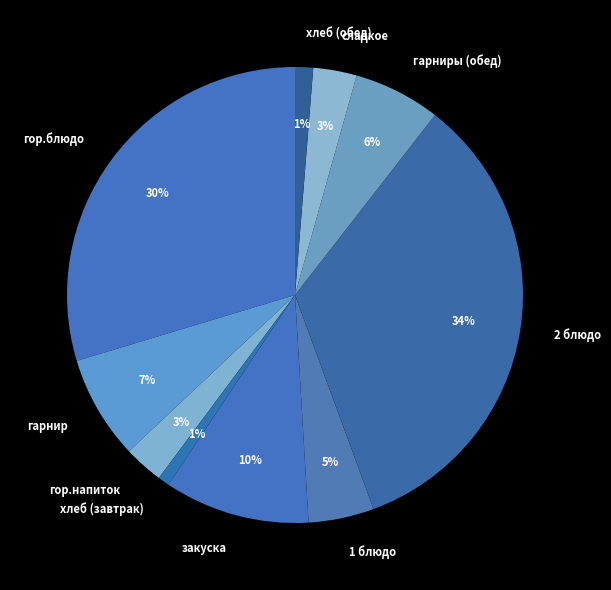

Is there a majority slice in this chart?

No